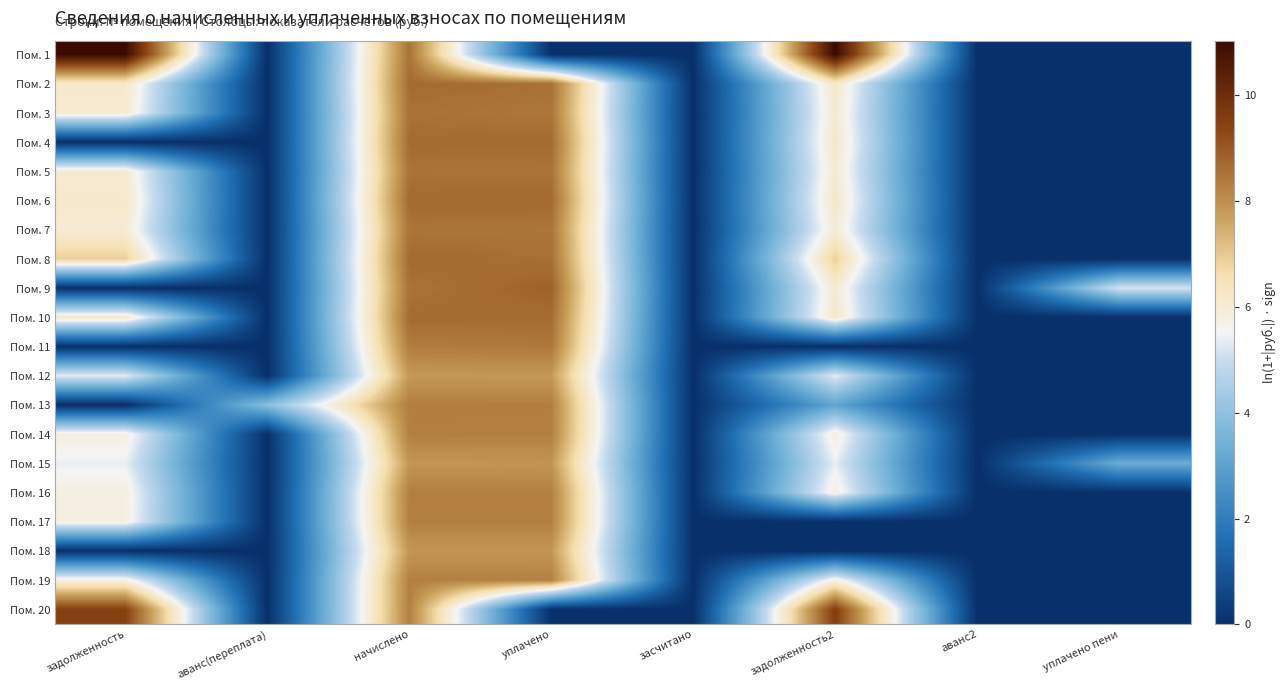

At which category is the sum across all series the highest?

начислено